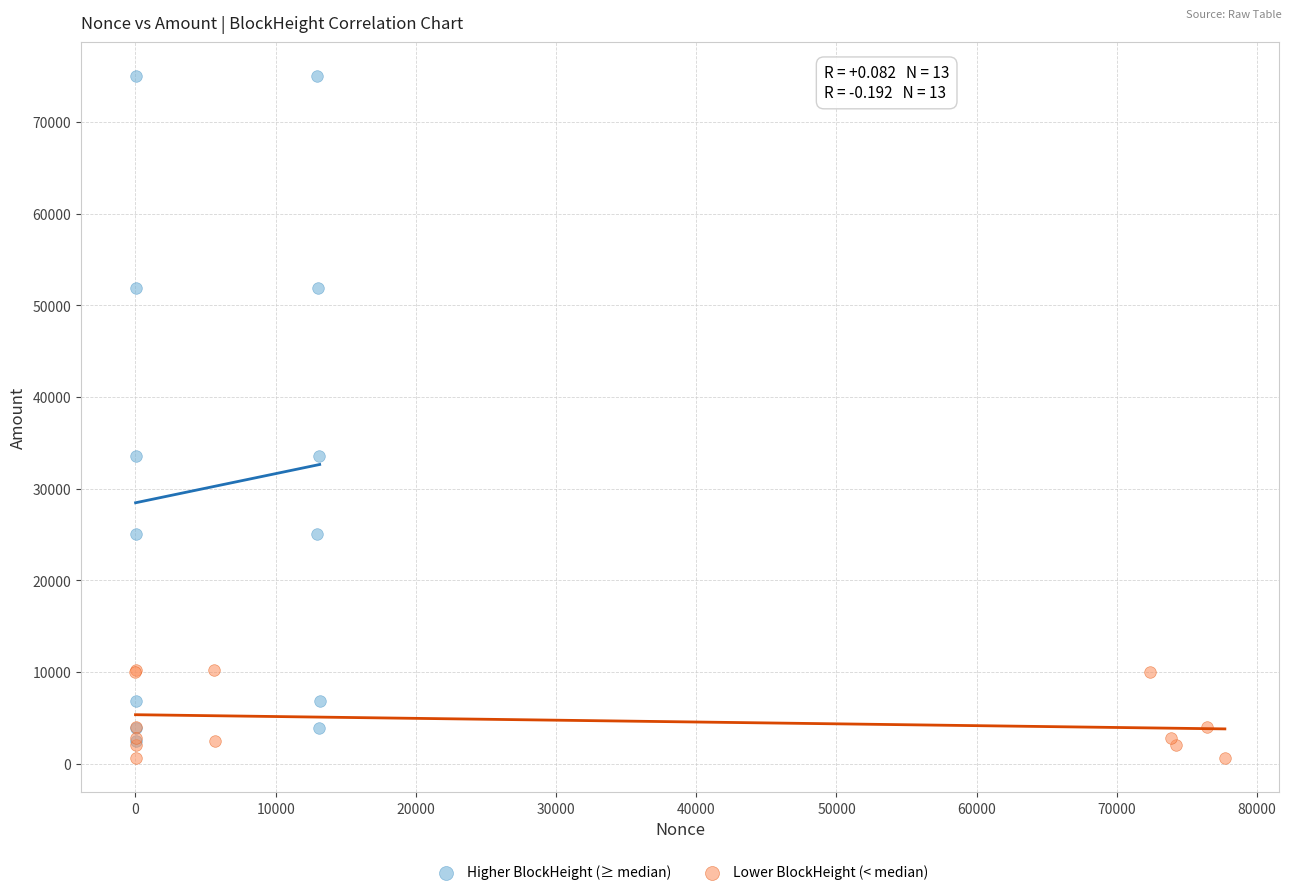

Which series contains the lowest Y value?

Lower BlockHeight (< median)